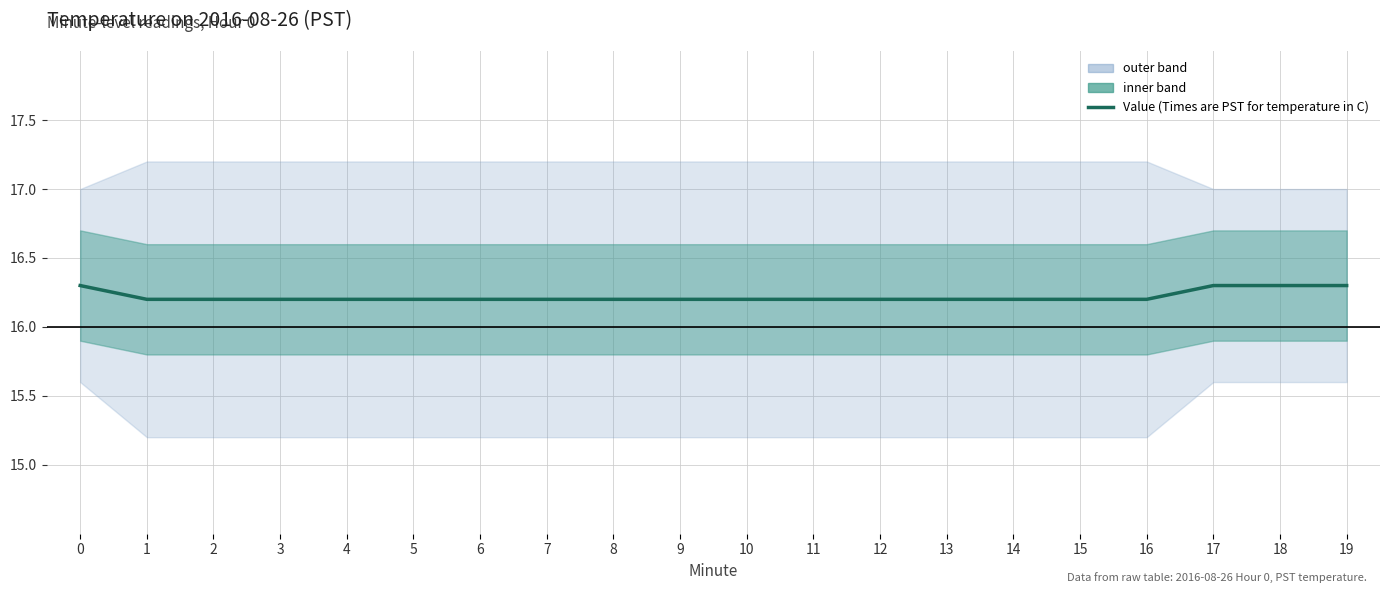

Is this an area chart (filled region under the line)?

No